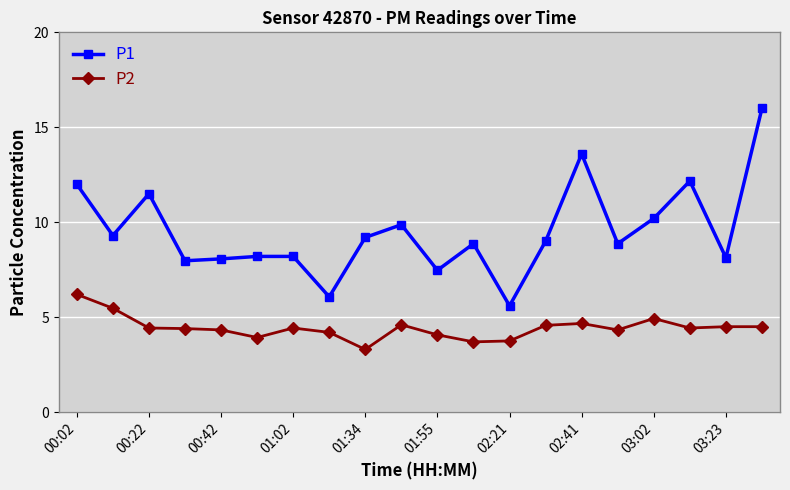

What is the value of the P2 point at the 17th from the left?

4.9